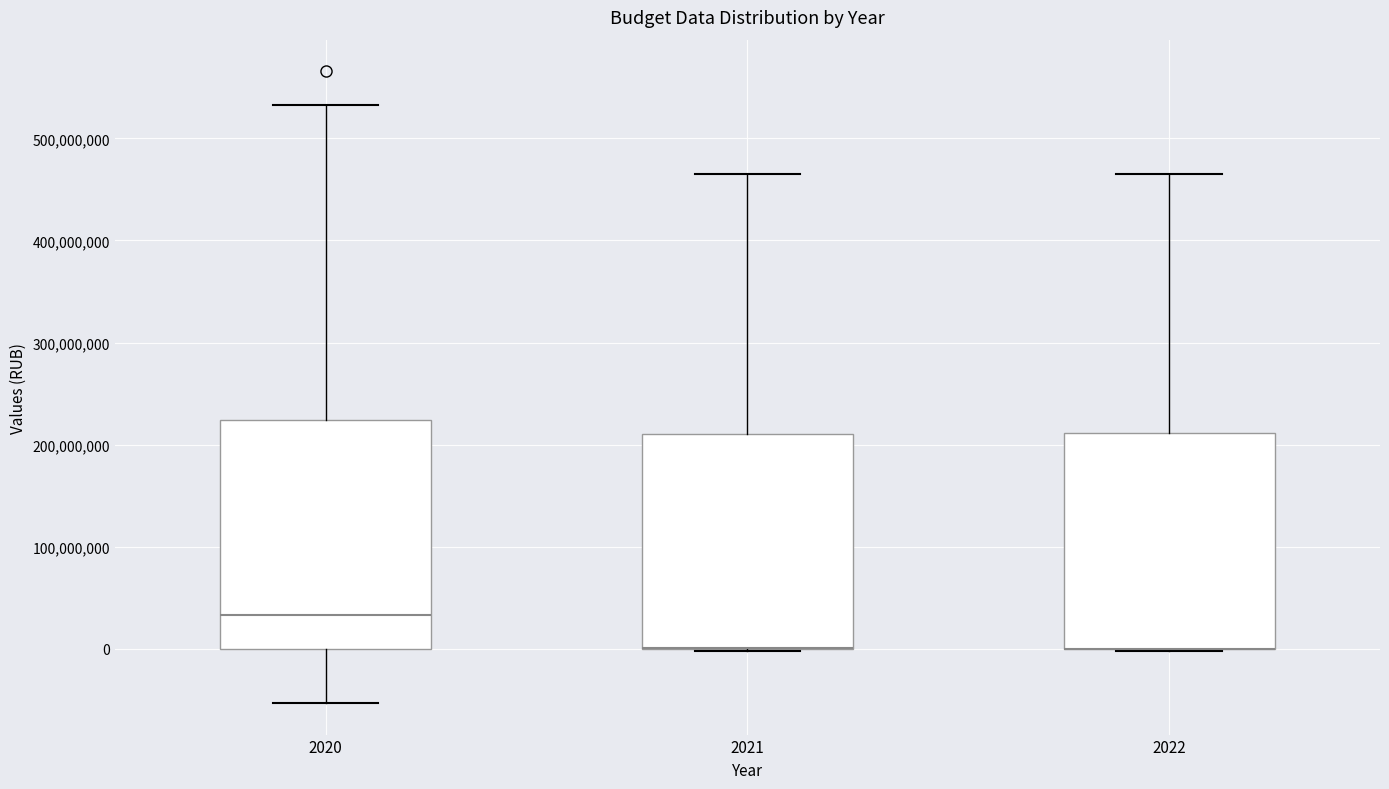

Reading left to right, read every box against the y-axis: the position of its median line, the range the box covers, and the ends of its whiskers. The values are not printed on the chart, so give them approximately, as read against the axis.

2020: median 30000000, box 0 to 220000000, whiskers -50000000 to 530000000
2021: median 0 (drawn on the box's lower edge), box 0 to 210000000, whiskers 0 to 460000000
2022: median 0 (drawn on the box's lower edge), box 0 to 210000000, whiskers 0 to 470000000